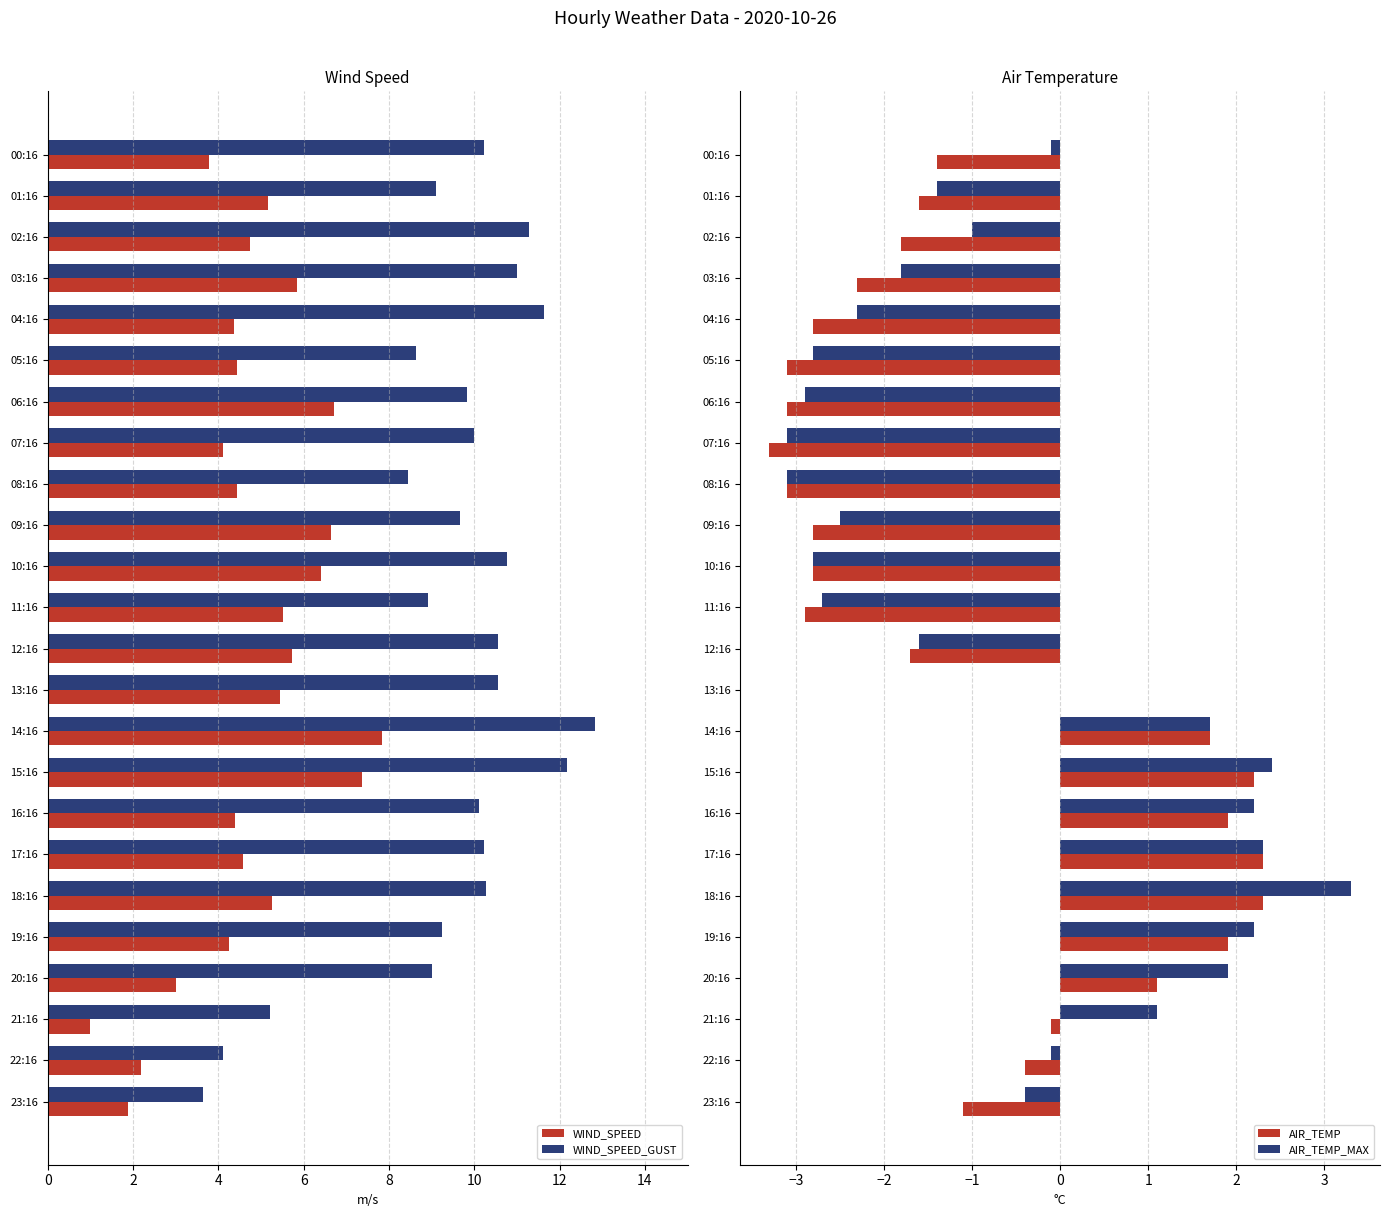

The WIND_SPEED_GUST series shows 3.2 at 04:16. True or false?

False